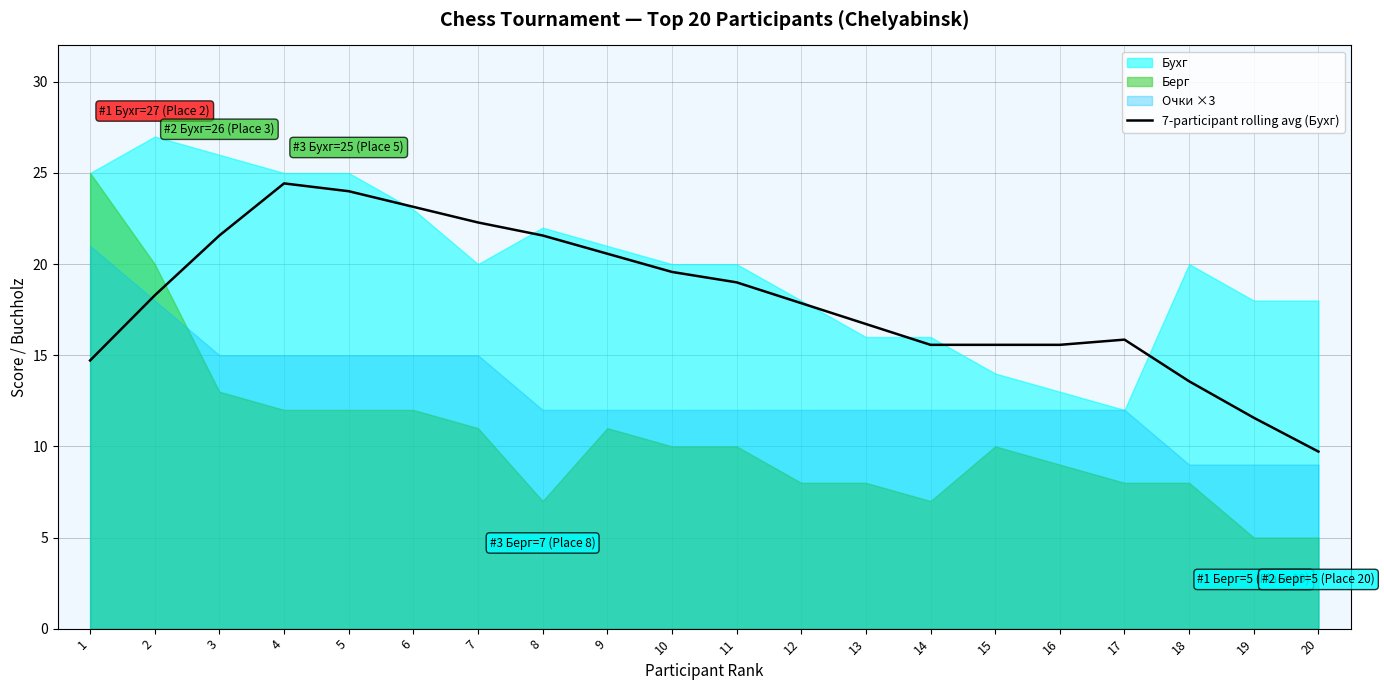

Reading left to right, transcribe all the data shown in this chart.

14.7	18.3	21.6	24.4	24.0	23.1	22.3	21.6	20.6	19.6	19.0	17.9	16.7	15.6	15.6	15.6	15.9	13.6	11.6	9.7